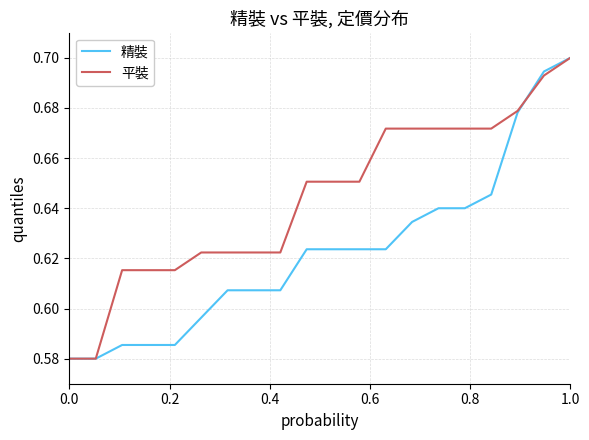

Which series has the largest total across all categories?

平裝